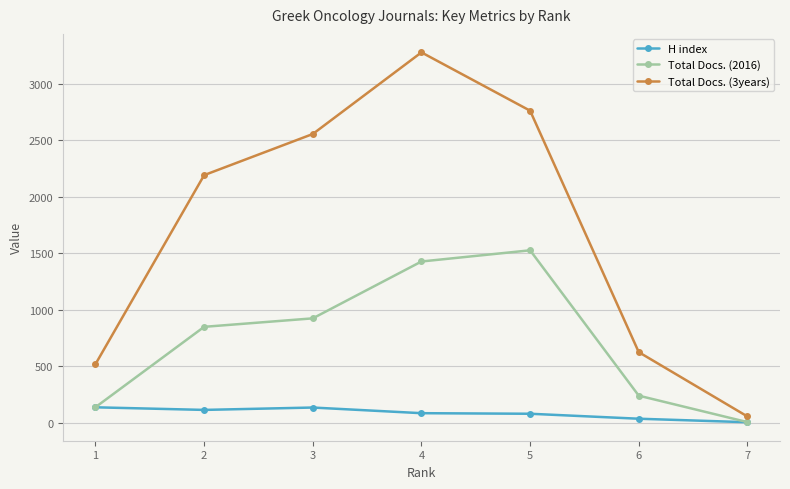

What are all the series names shown in the legend?

H index, Total Docs. (2016), Total Docs. (3years)